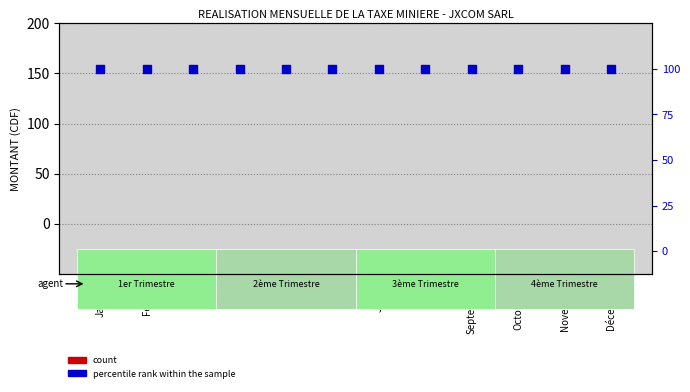

Which series contains the lowest Y value?

MONTANT (CDF)